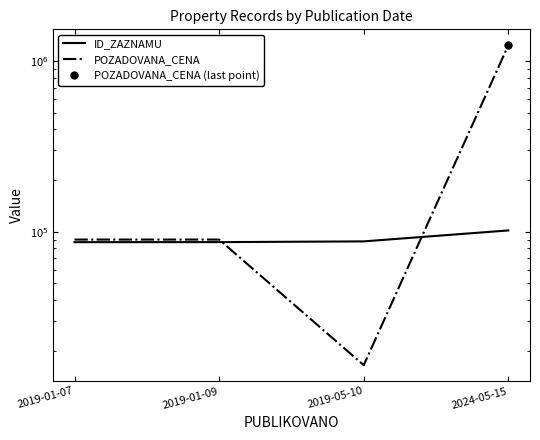

What is the sum of the ID_ZAZNAMU values at 2019-01-07 and 2019-01-09?

173856